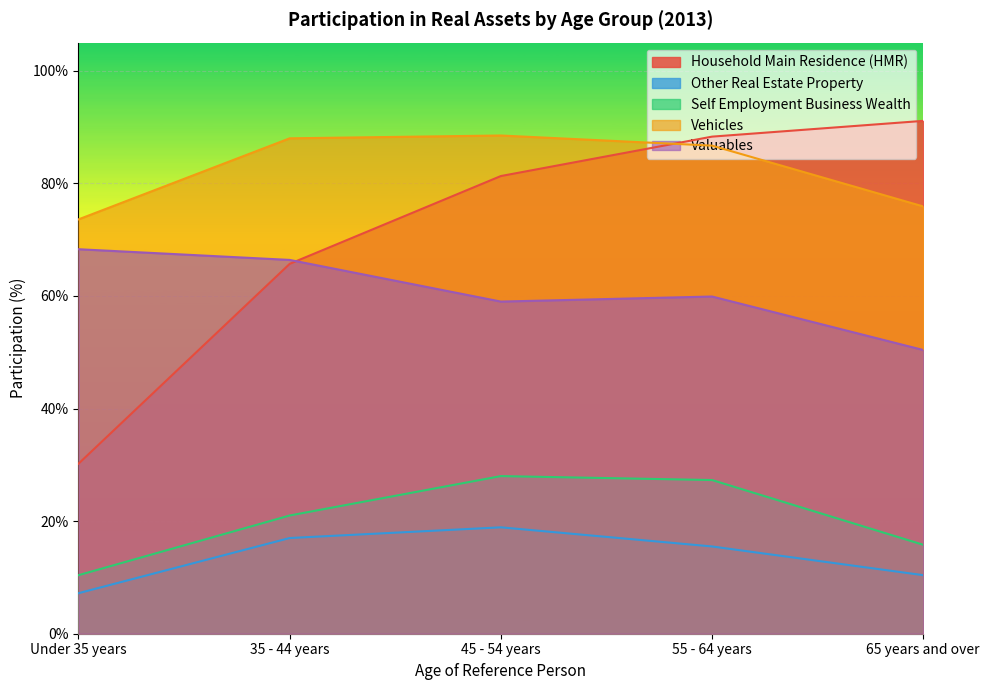

The Self Employment Business Wealth series shows 14.7 at Under 35 years. True or false?

False